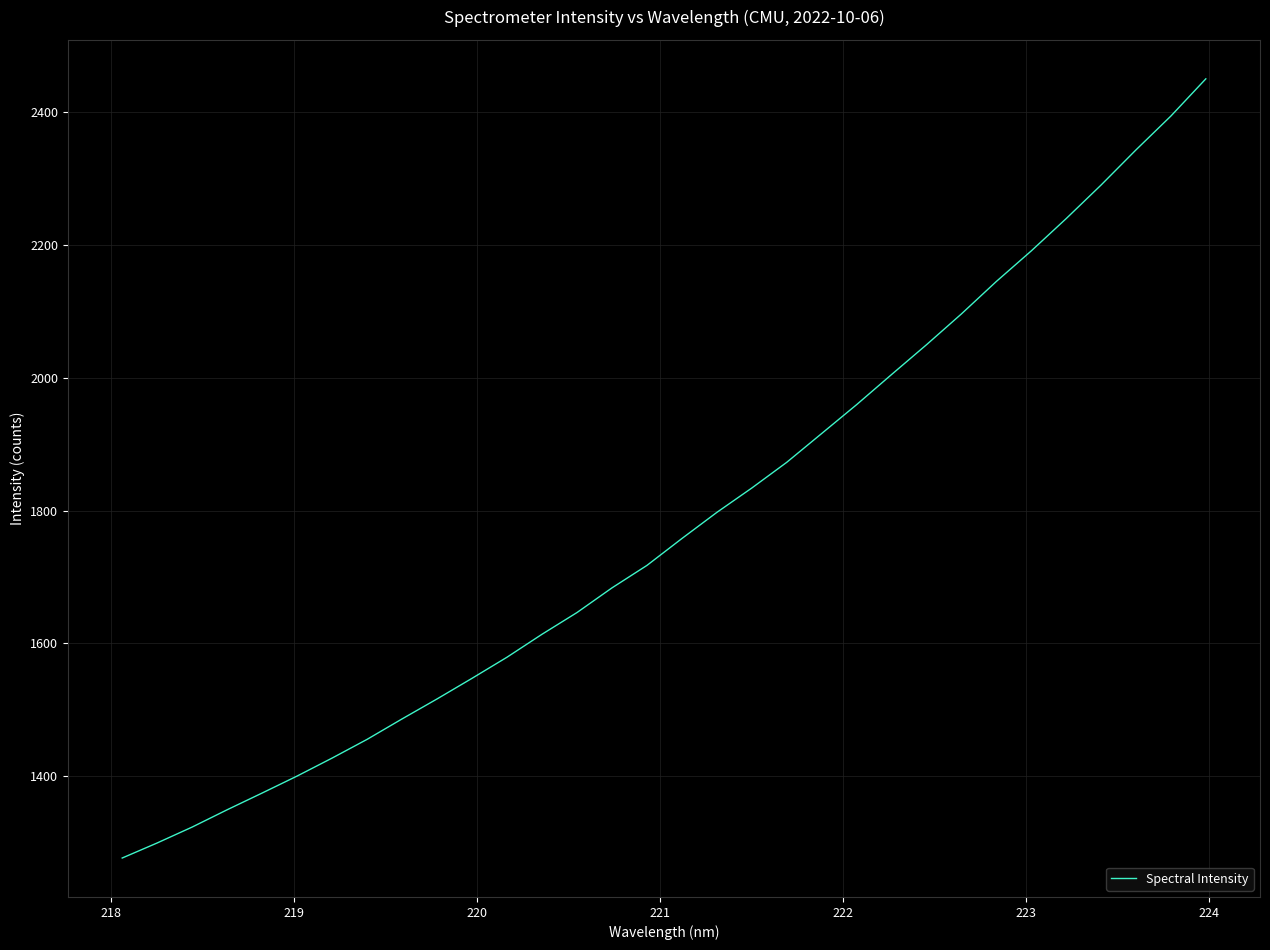

What is the difference between the maximum and minimum values?

1172.6